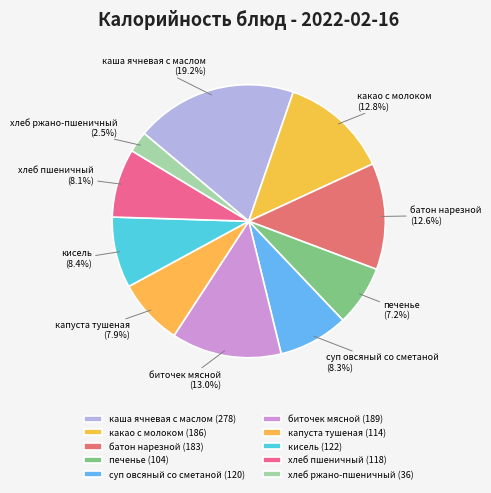

Is it true that каша ячневая с маслом is 19% of the pie?

True